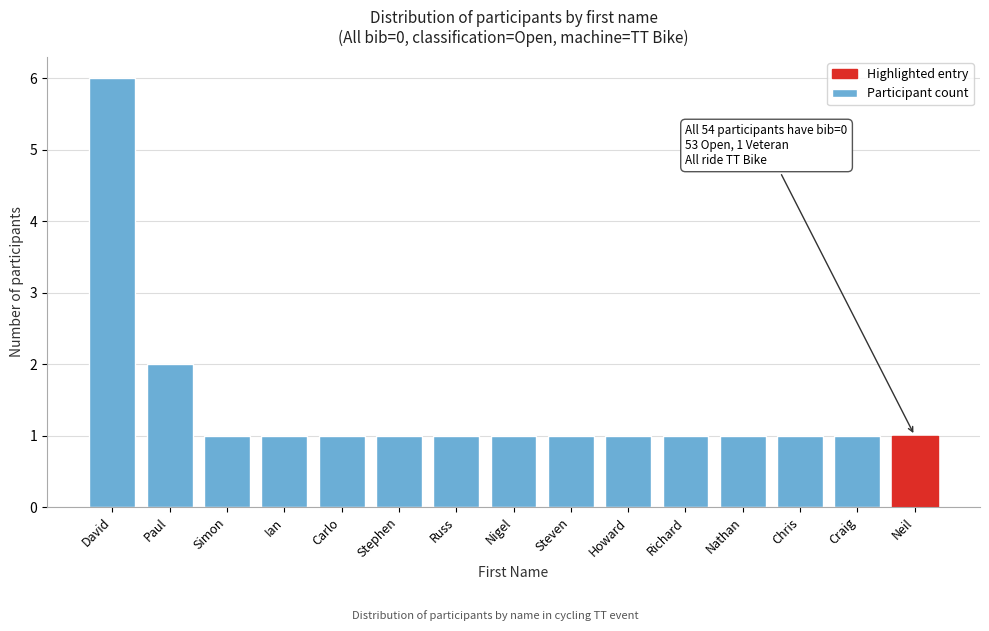

Reading right to left, list all the values displayed in this chart.

Neil=1	Craig=1	Chris=1	Nathan=1	Richard=1	Howard=1	Steven=1	Nigel=1	Russ=1	Stephen=1	Carlo=1	Ian=1	Simon=1	Paul=2	David=6